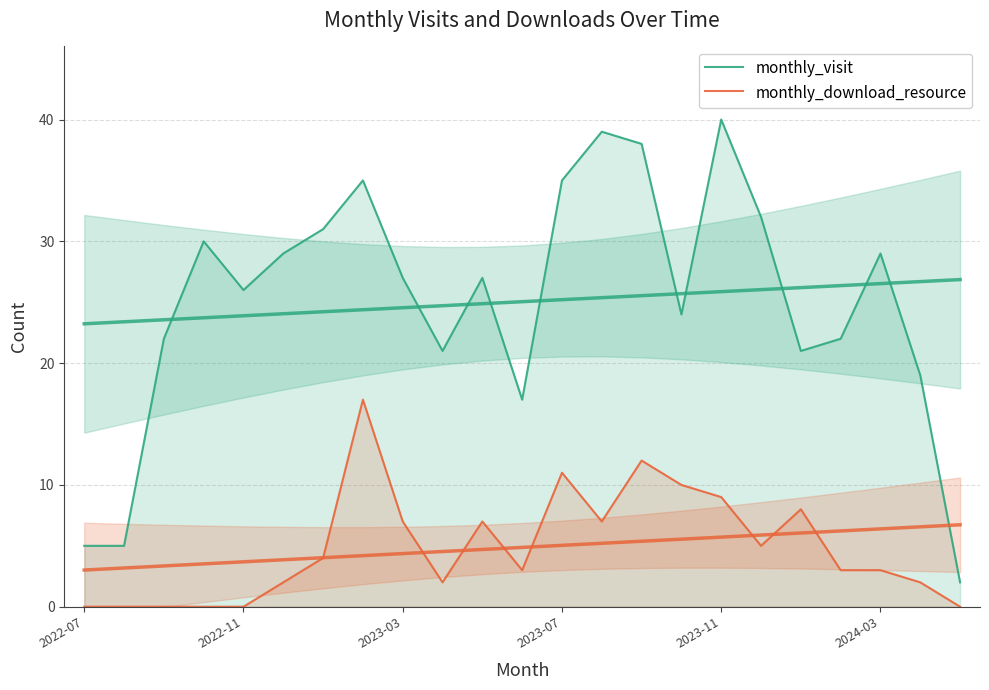

At which category does monthly_download_resource reach its first local valley?

9